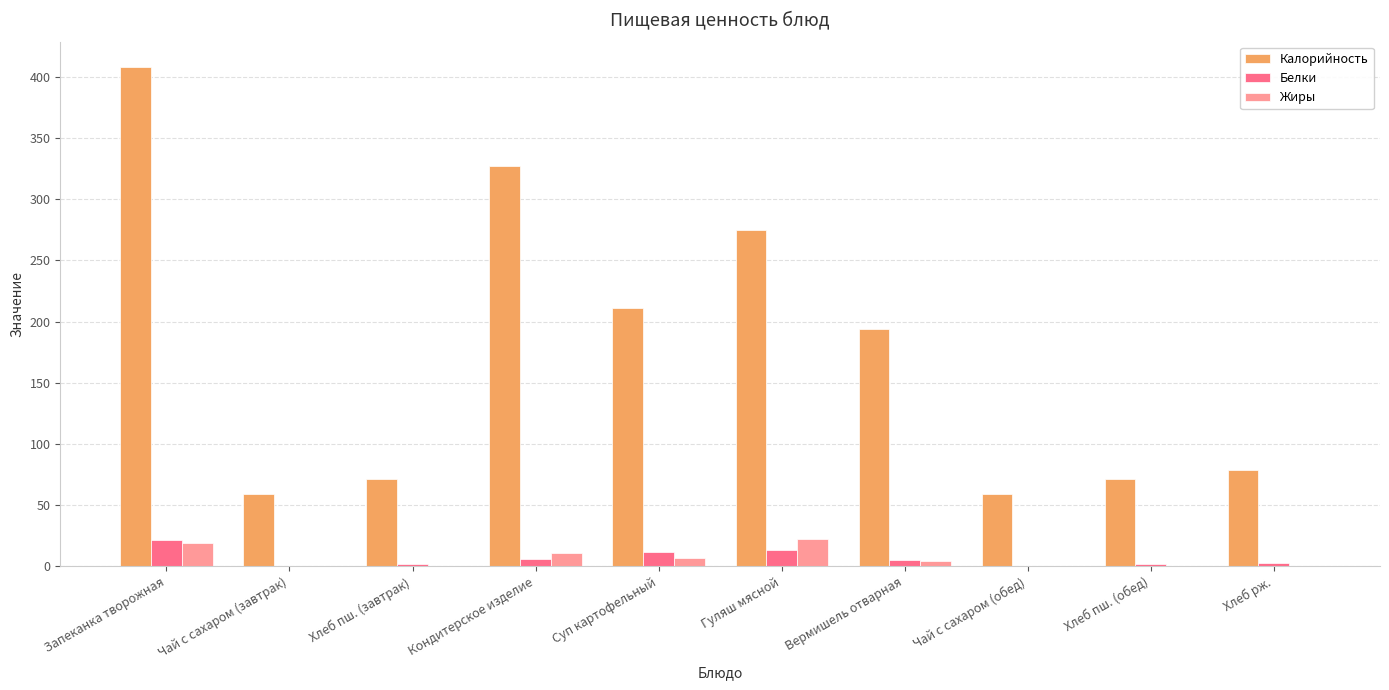

The Калорийность series shows 71.4 at Хлеб пш. (завтрак). True or false?

True